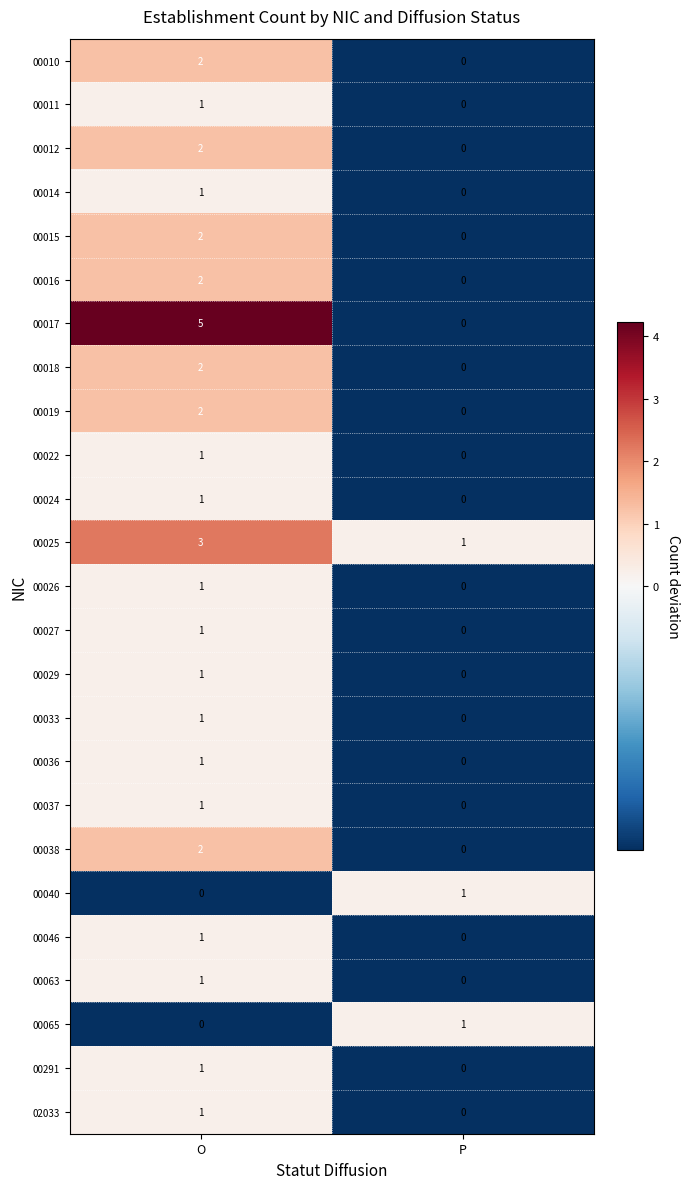

What is the greatest value displayed?

5